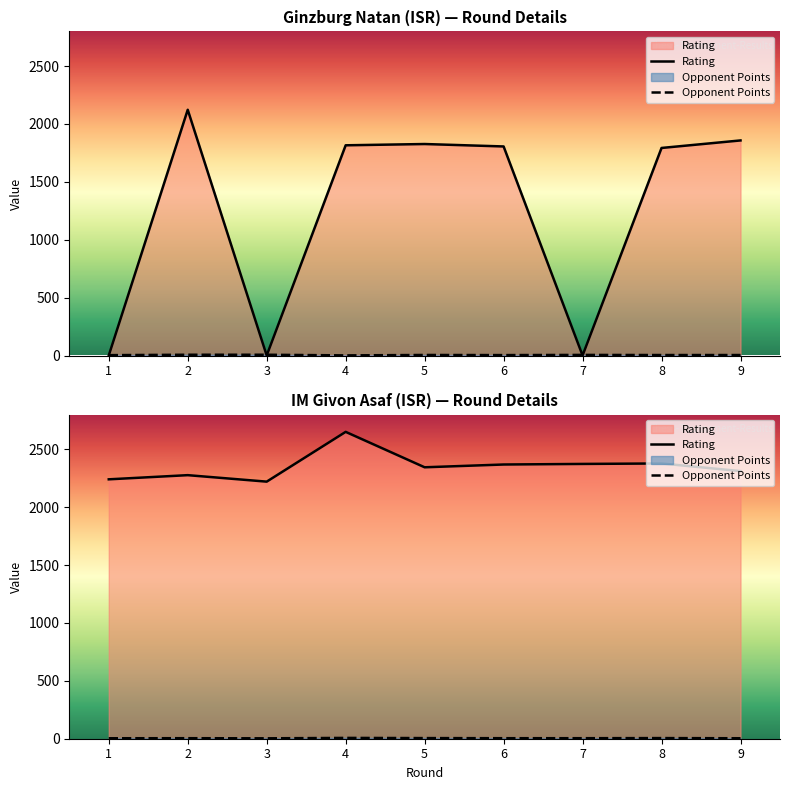

What is the average value of the Opponent Points series?

4.8